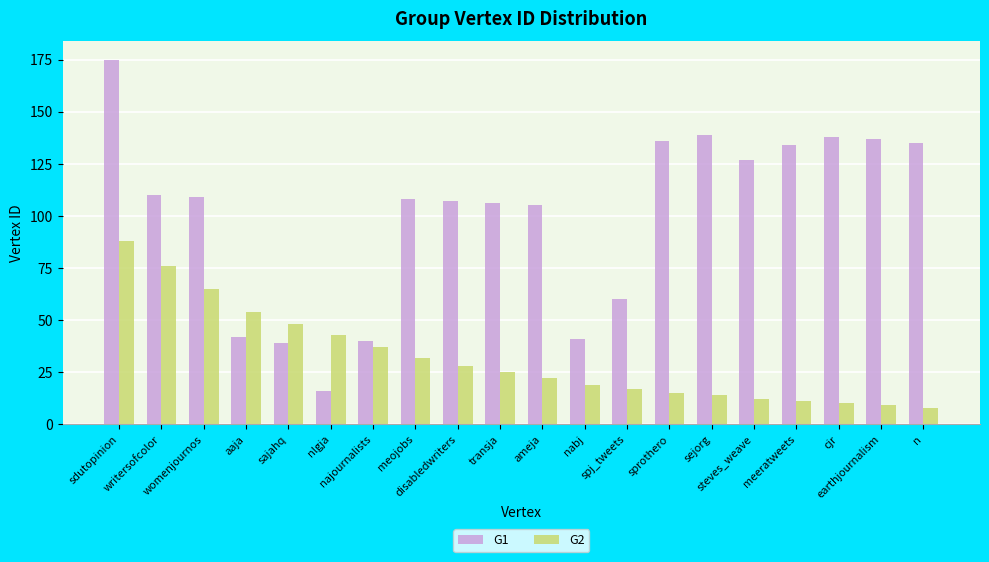

What is the average value of the G2 series?

32